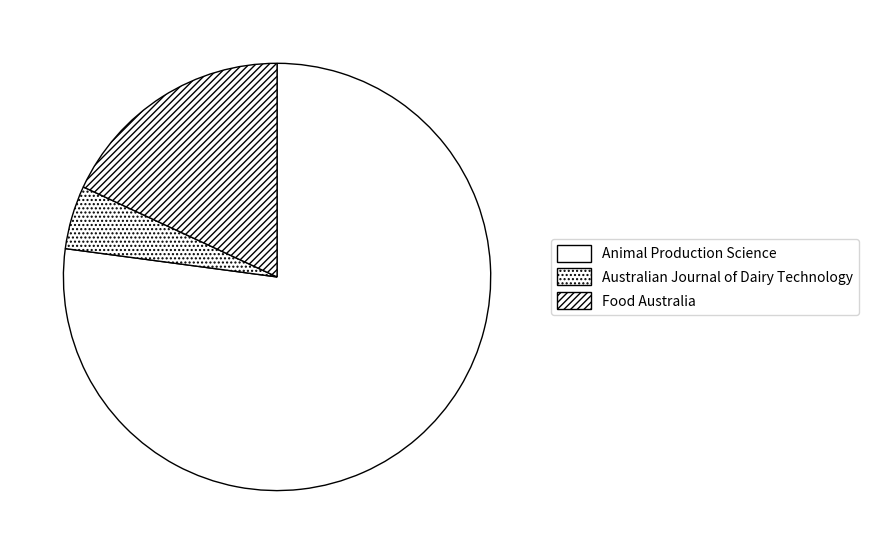

Is the sum of Australian Journal of Dairy Technology and Food Australia greater than half?

No